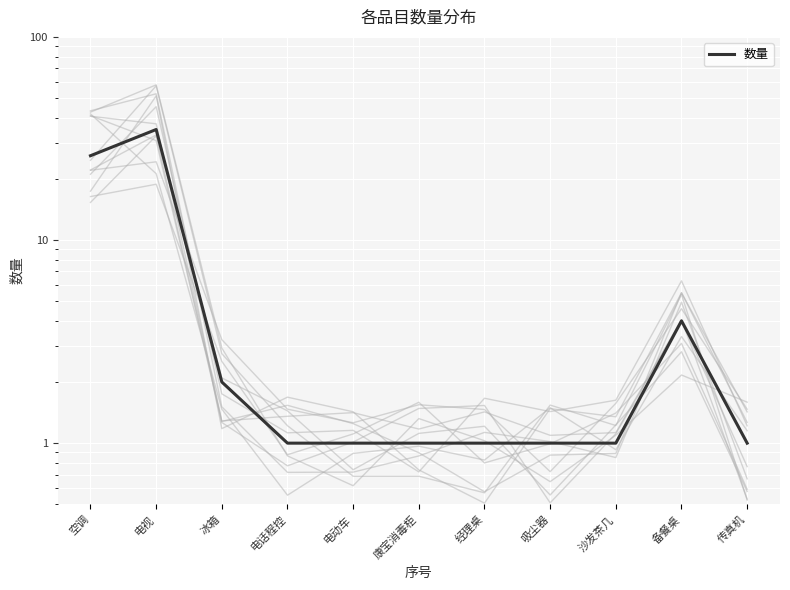

What is the average value?

7